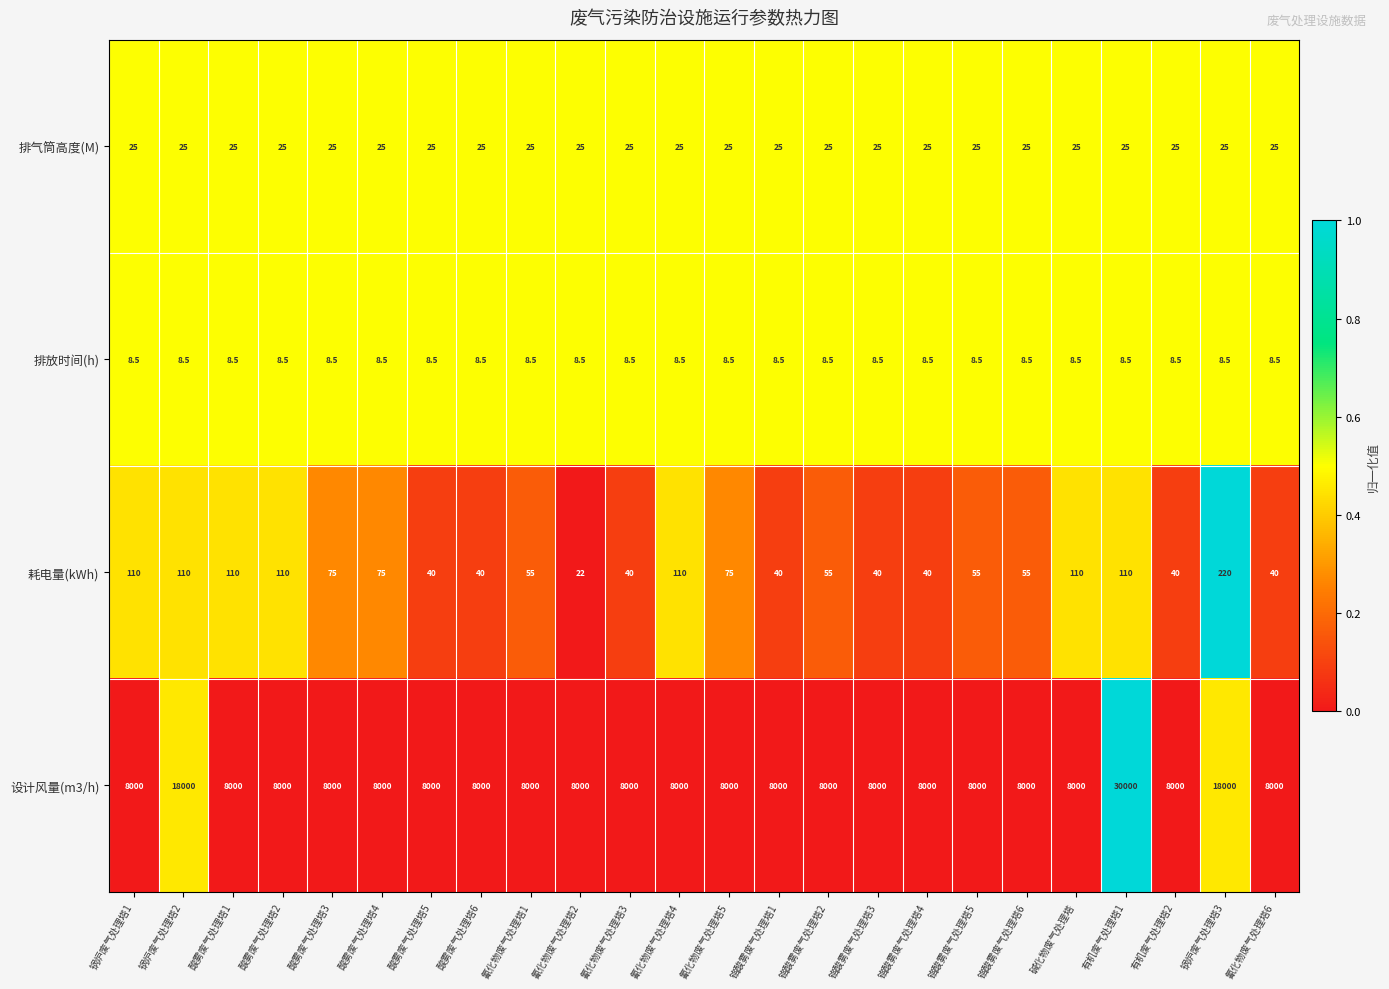

Which category has the highest value across all series?

有机废气处理塔1